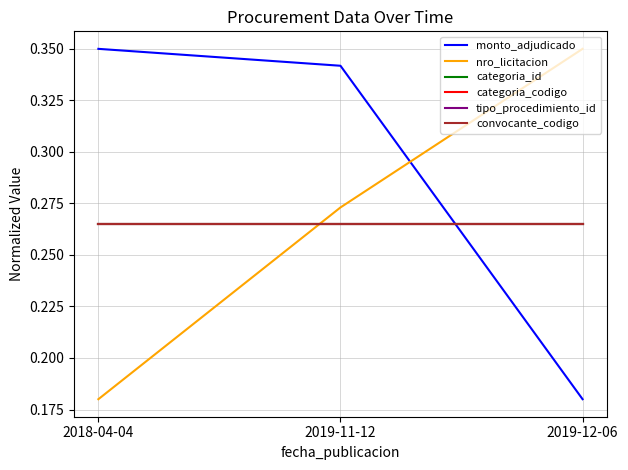

What is the sum of the categoria_id values at 2019-11-12 and 2018-04-04?

0.5